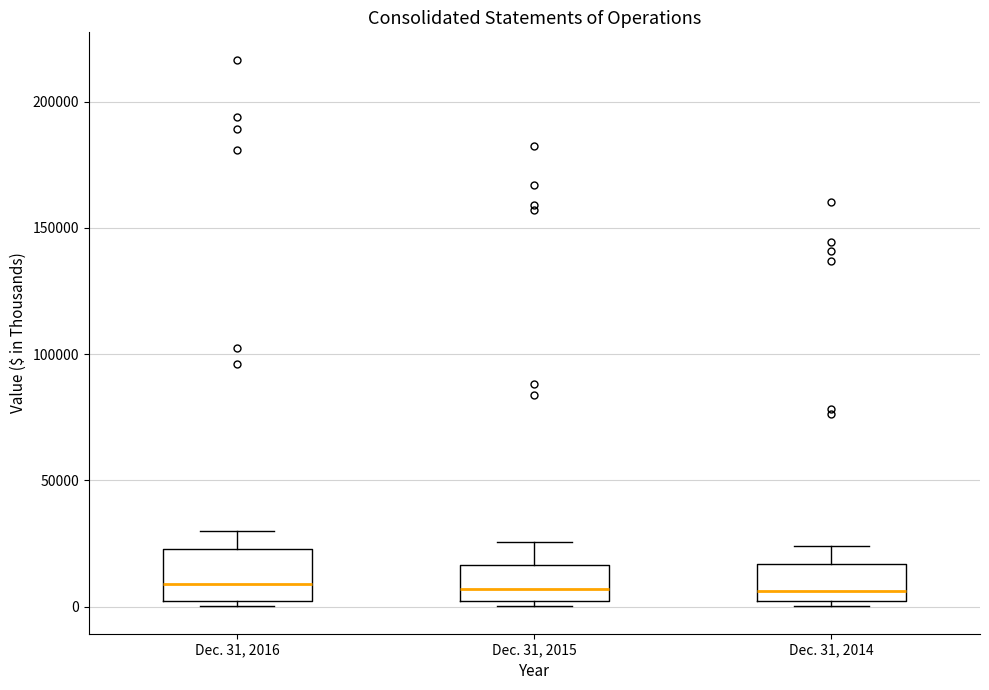

Reading left to right, read every box against the y-axis: the position of its median line, the range the box covers, and the ends of its whiskers. The values are not printed on the chart, so give them approximately, as read against the axis.

Dec. 31, 2016: median 10000, box 0 to 25000, whiskers 0 (just below the box's lower edge) to 30000
Dec. 31, 2015: median 5000, box 0 to 15000, whiskers 0 (just below the box's lower edge) to 25000
Dec. 31, 2014: median 5000, box 0 to 15000, whiskers 0 (just below the box's lower edge) to 25000